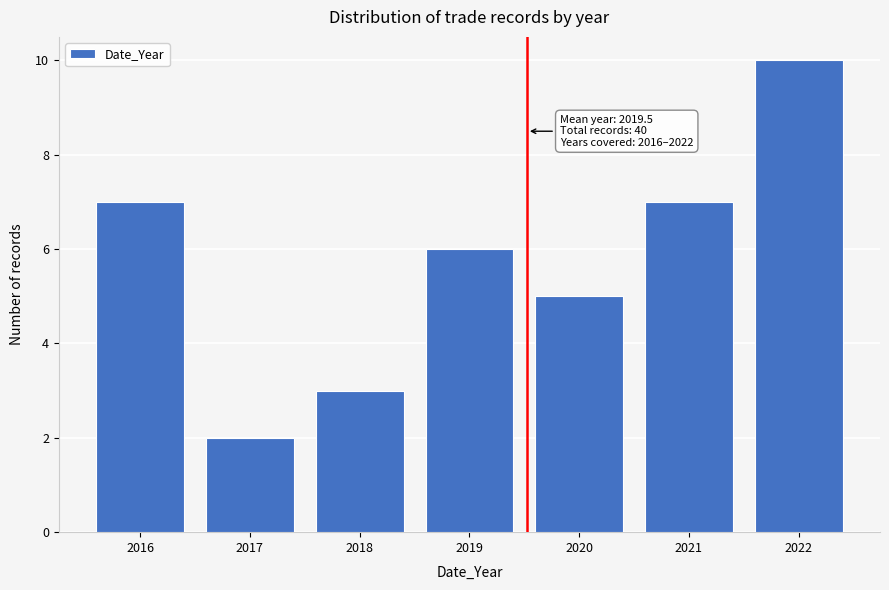

Reading left to right, what are all the values shown in this chart?

2016=7	2017=2	2018=3	2019=6	2020=5	2021=7	2022=10